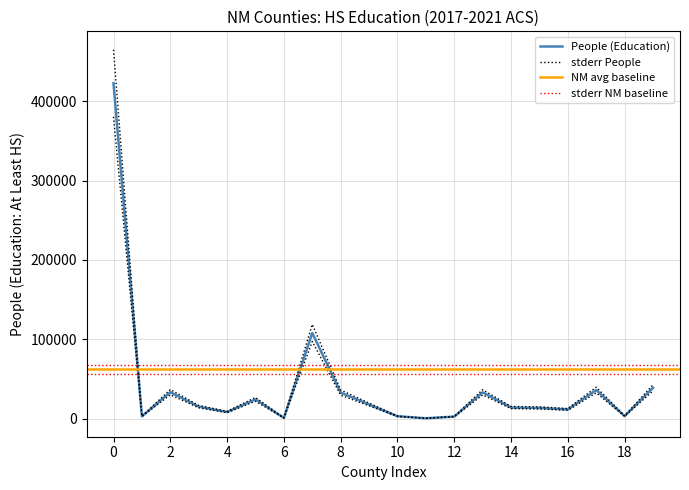

The value at 6 is 812. True or false?

True